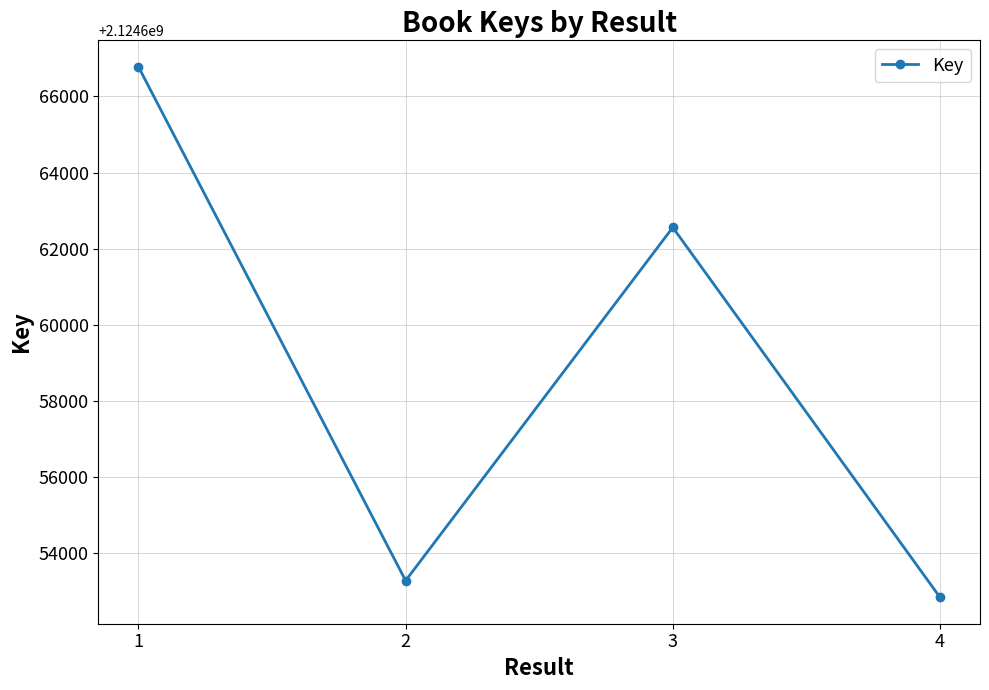

List the labels in order of value, smallest first.

4, 2, 3, 1